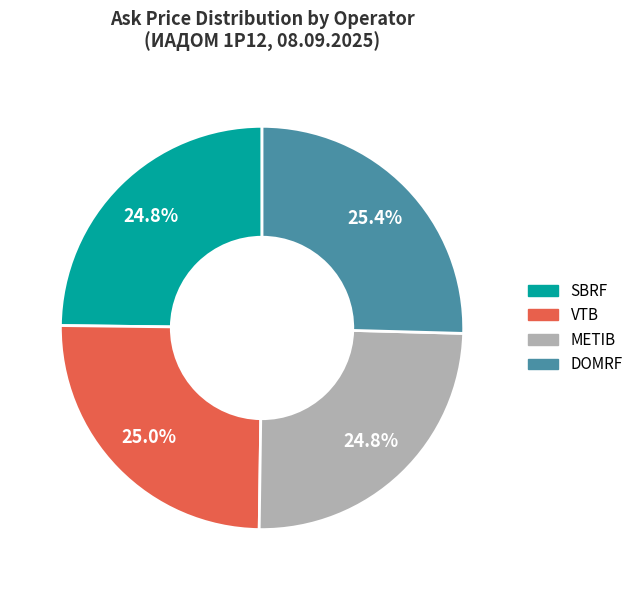

To the nearest percent, what is the average slice percentage?

25%